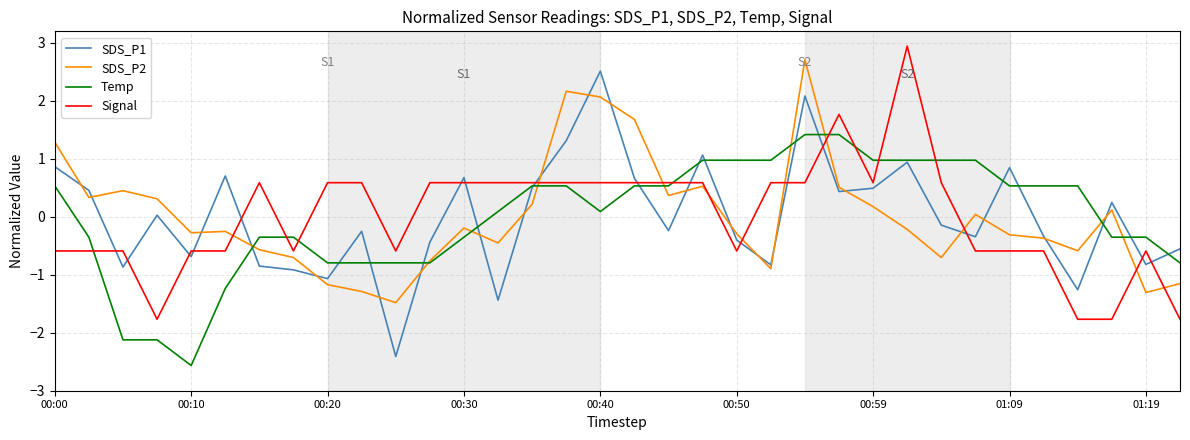

What is the smallest value displayed?

-2.6